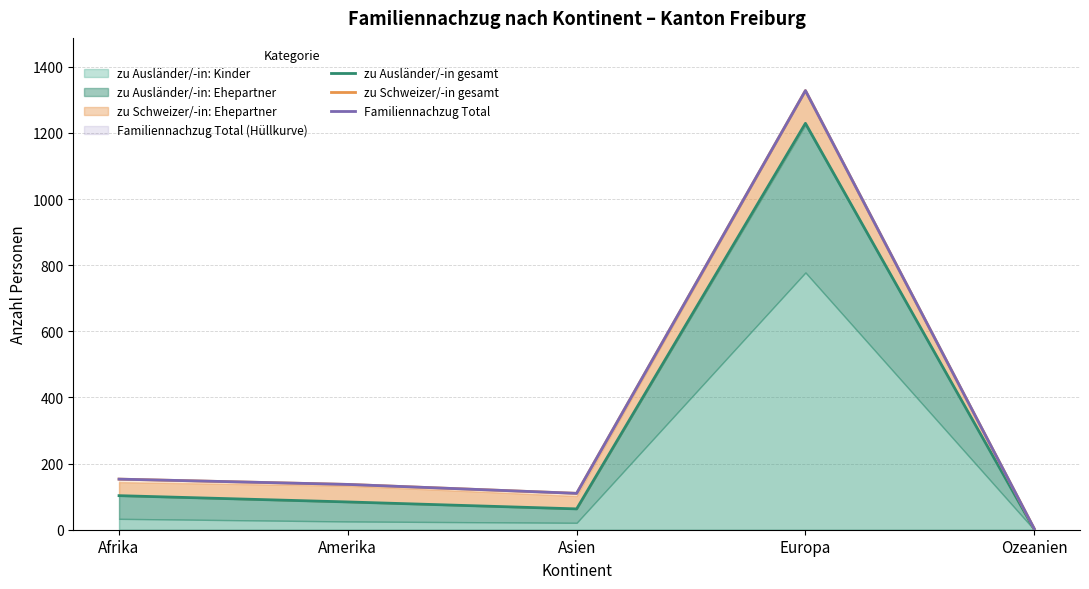

Is the value of zu Ausländer/-in gesamt at Asien greater than the value of zu Schweizer/-in gesamt at Asien?

No